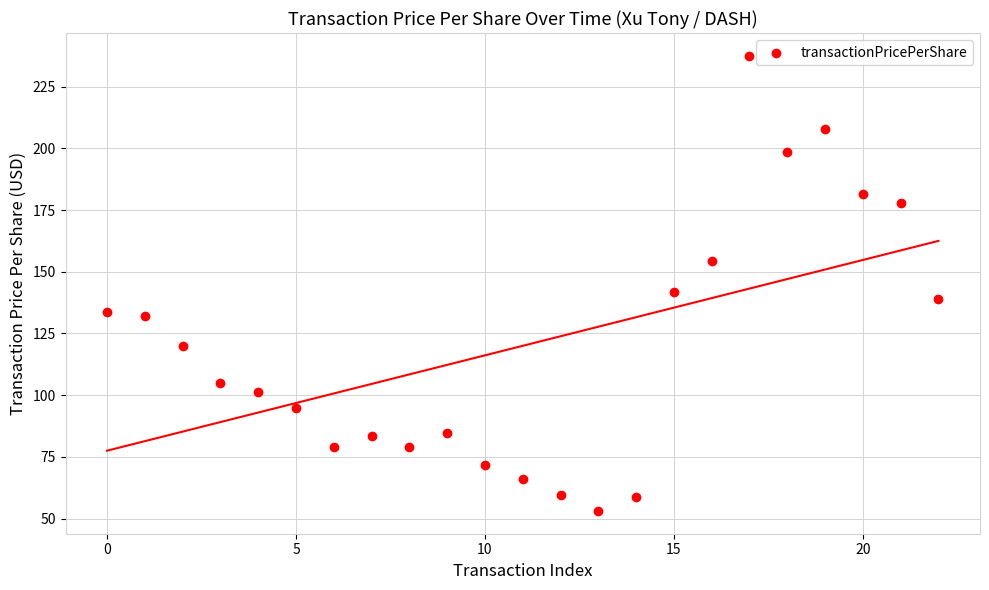

What is the range of Y values (max minus min)?

184.4